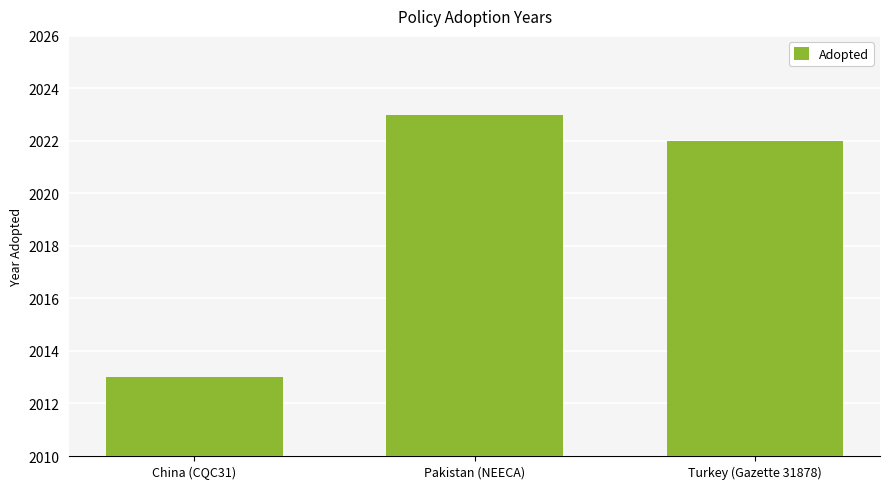

Reading left to right, what are all the values shown in this chart?

China (CQC31)=2013	Pakistan (NEECA)=2023	Turkey (Gazette 31878)=2022